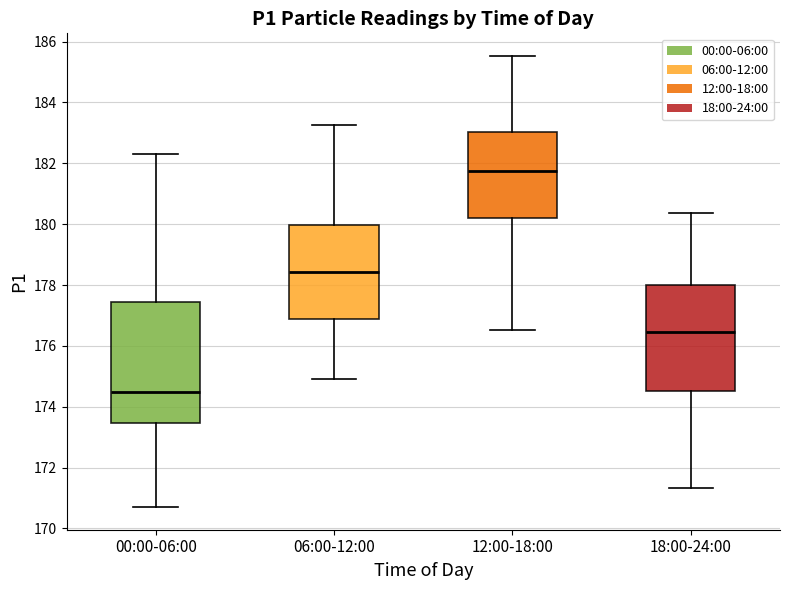

Reading left to right, read every box against the y-axis: the position of its median line, the range the box covers, and the ends of its whiskers. The values are not printed on the chart, so give them approximately, as read against the axis.

00:00-06:00: median 174.4, box 173.4 to 177.4, whiskers 170.8 to 182.4
06:00-12:00: median 178.4, box 176.8 to 180.0, whiskers 175.0 to 183.2
12:00-18:00: median 181.8, box 180.2 to 183.0, whiskers 176.6 to 185.6
18:00-24:00: median 176.4, box 174.6 to 178.0, whiskers 171.4 to 180.4